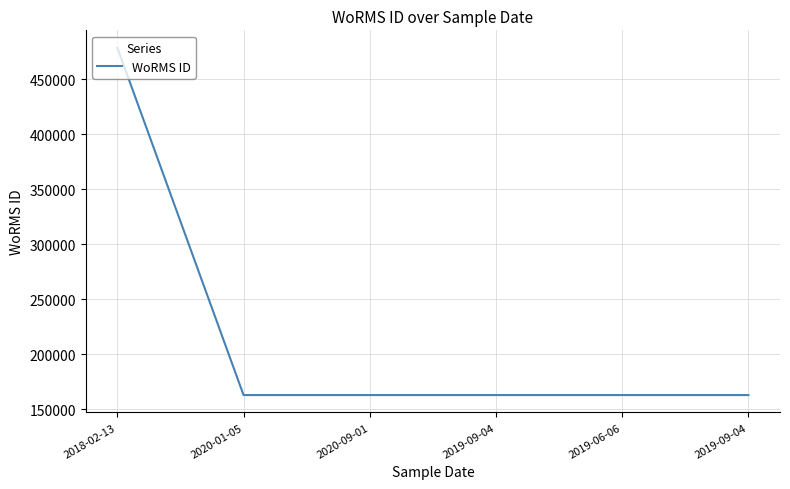

What is the label of the 6th point from the right?

2018-02-13